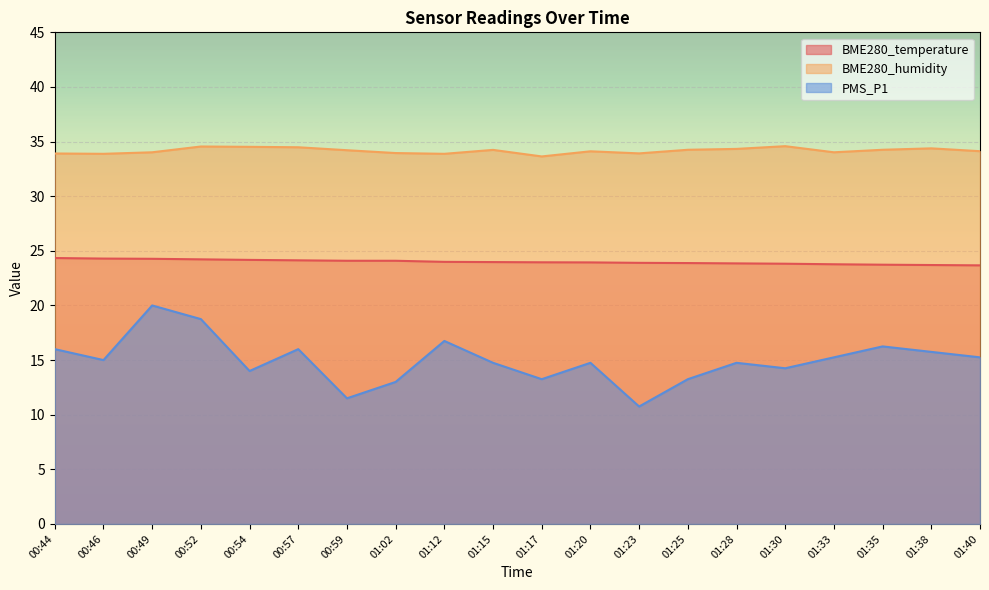

At how many categories does at least one series exceed 31?

20